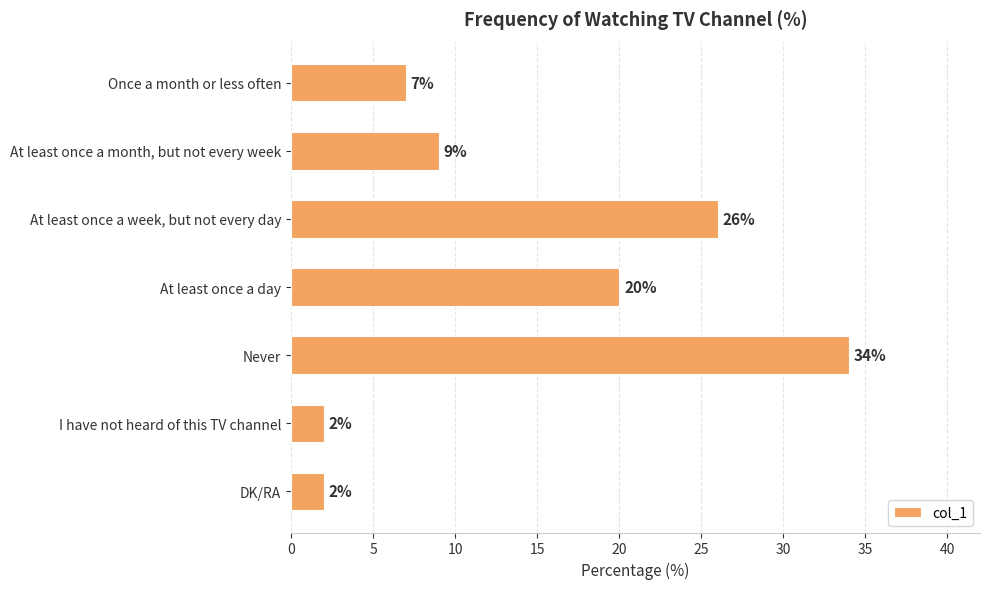

Read the value at Once a month or less often, to the nearest 10.

10